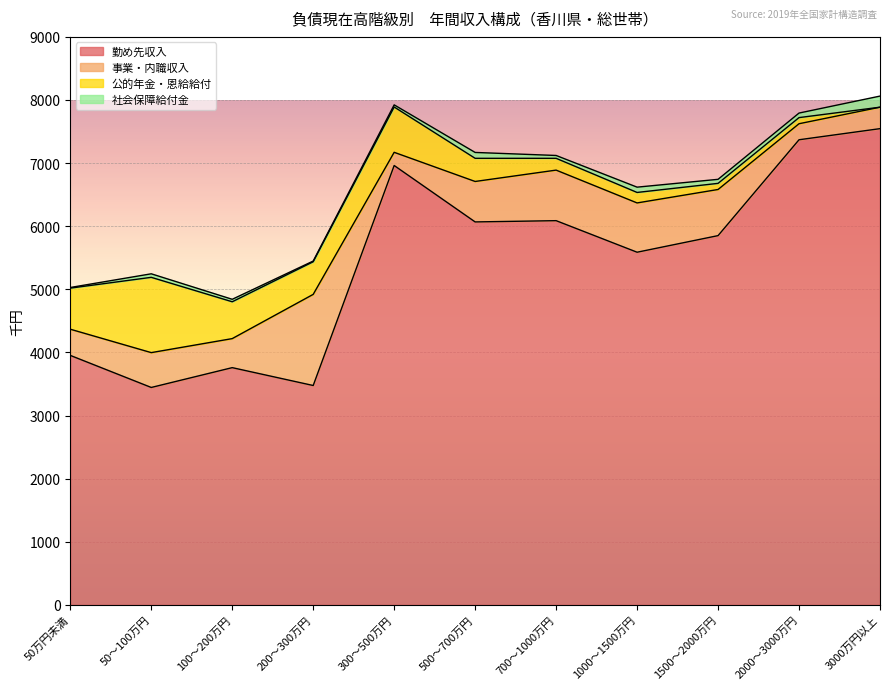

Where does the 勤め先収入 series first go above 5851?

300～500万円